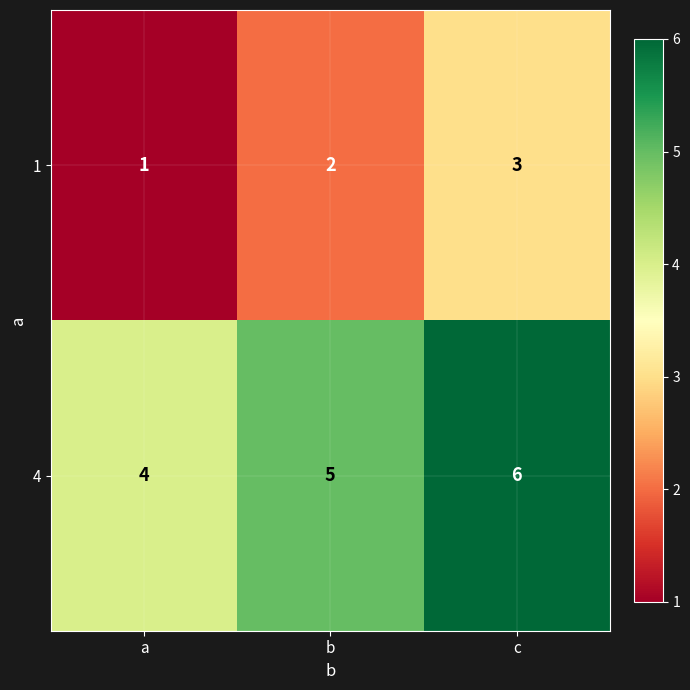

Count the 1 values in the range 1 to 3.

3